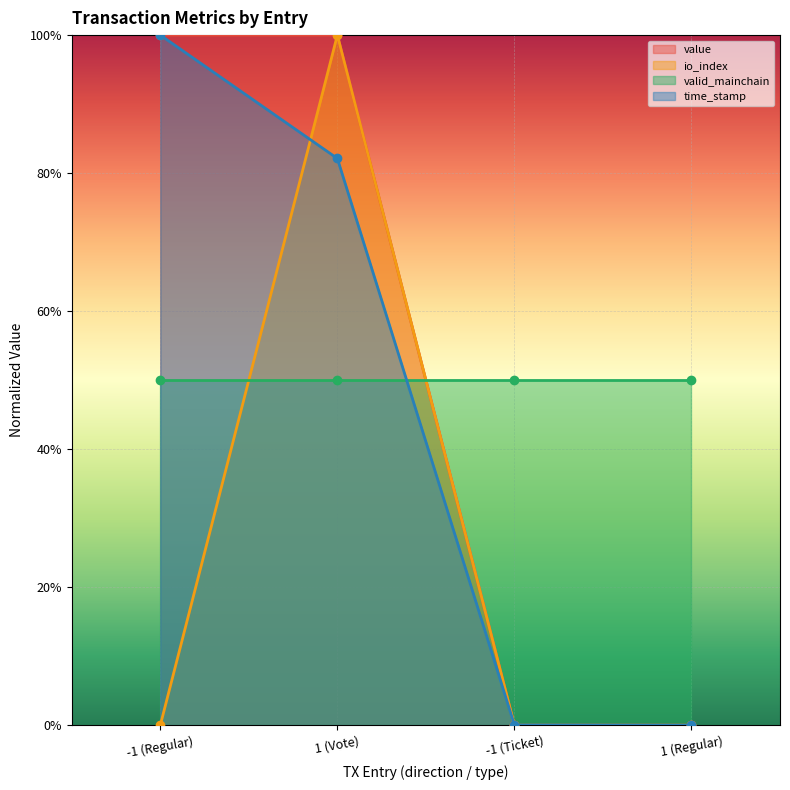

How many lines are shown in the chart?

3